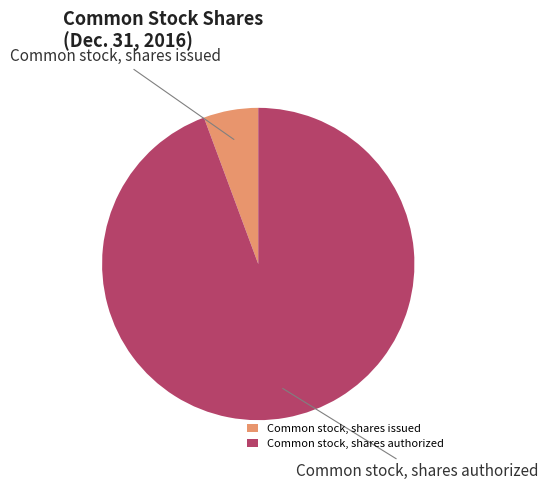

Which slice is the largest?

Common stock, shares authorized